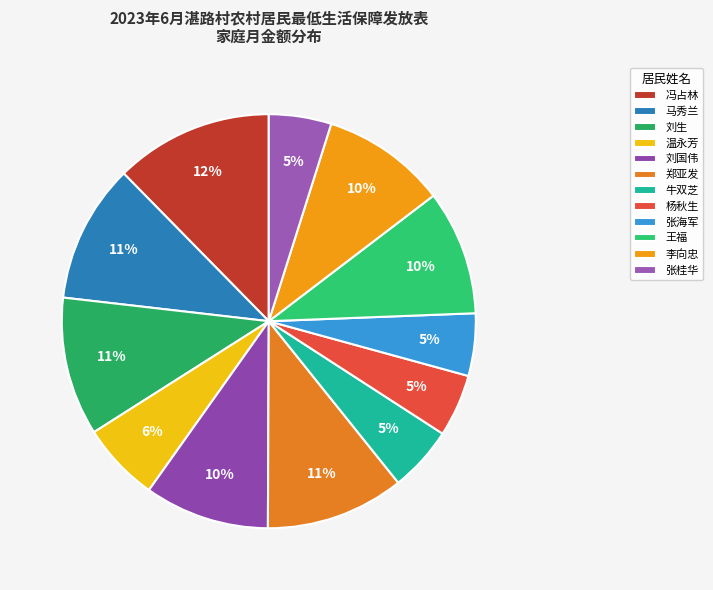

Combined, what portion of the pie is 张桂华 and 刘国伟?

14.6%